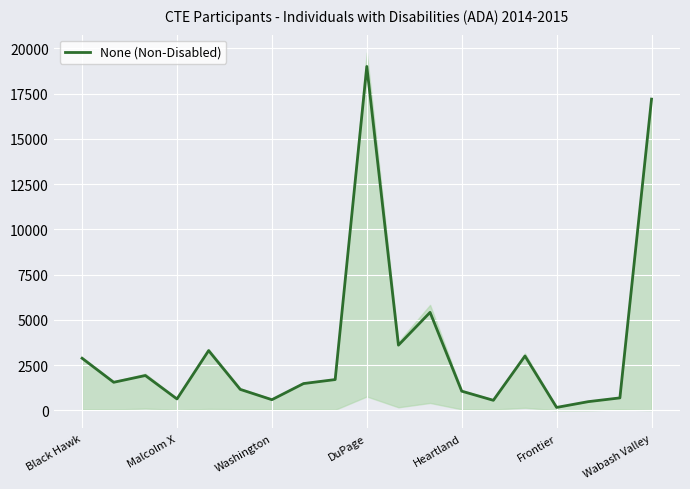

True or false: there are more than 0 points higher than both neighbors.

True